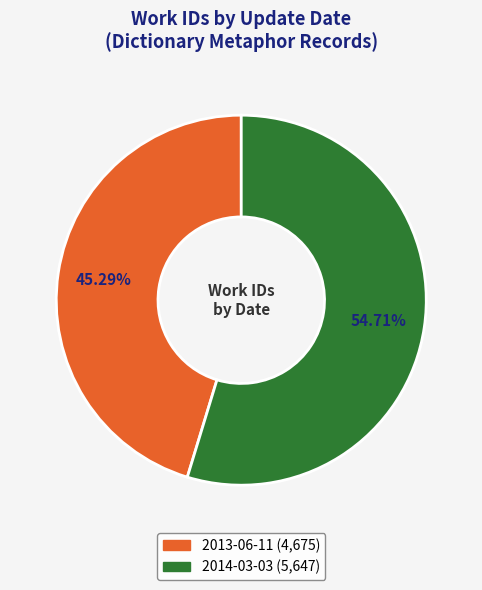

Count the number of slices in the pie.

2